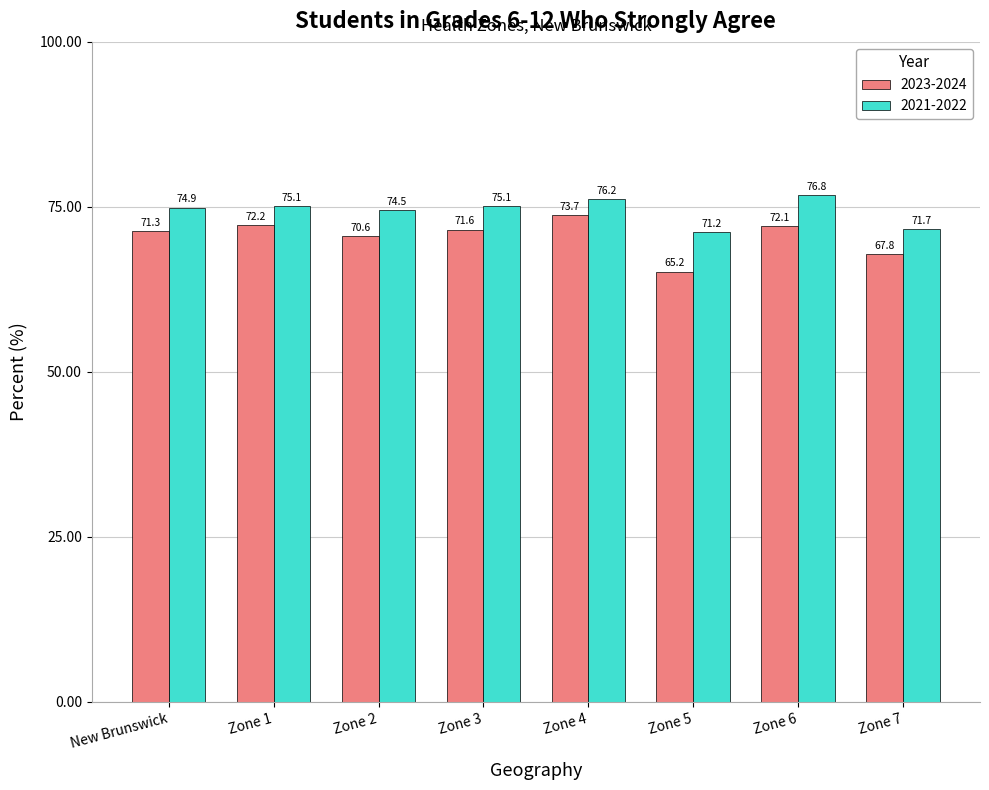

Rank the series by their average value, from highest to lowest.

2021-2022, 2023-2024